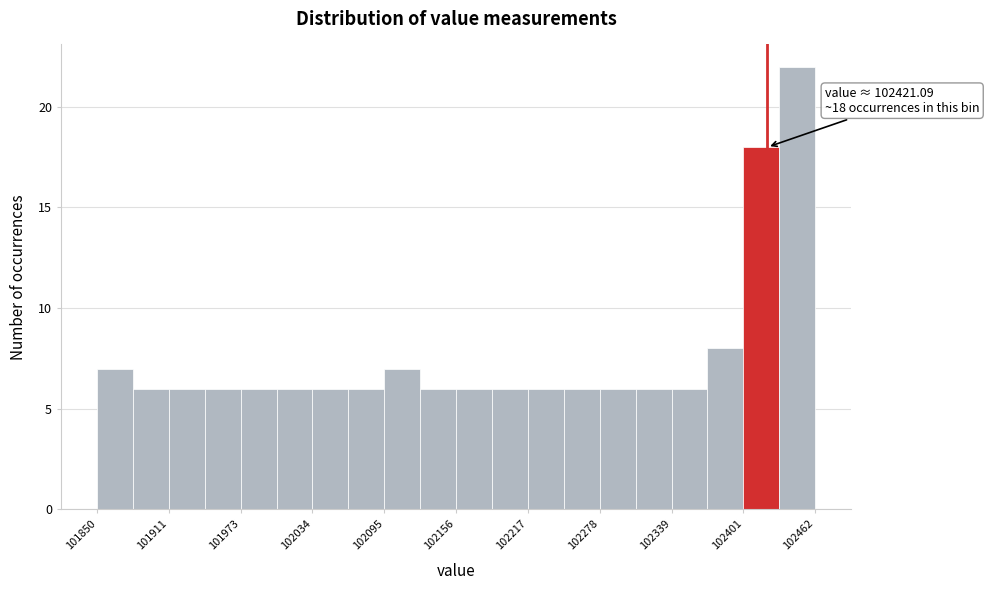

Read against the x-axis, roughly where is the centre of the tallest bar?

102450